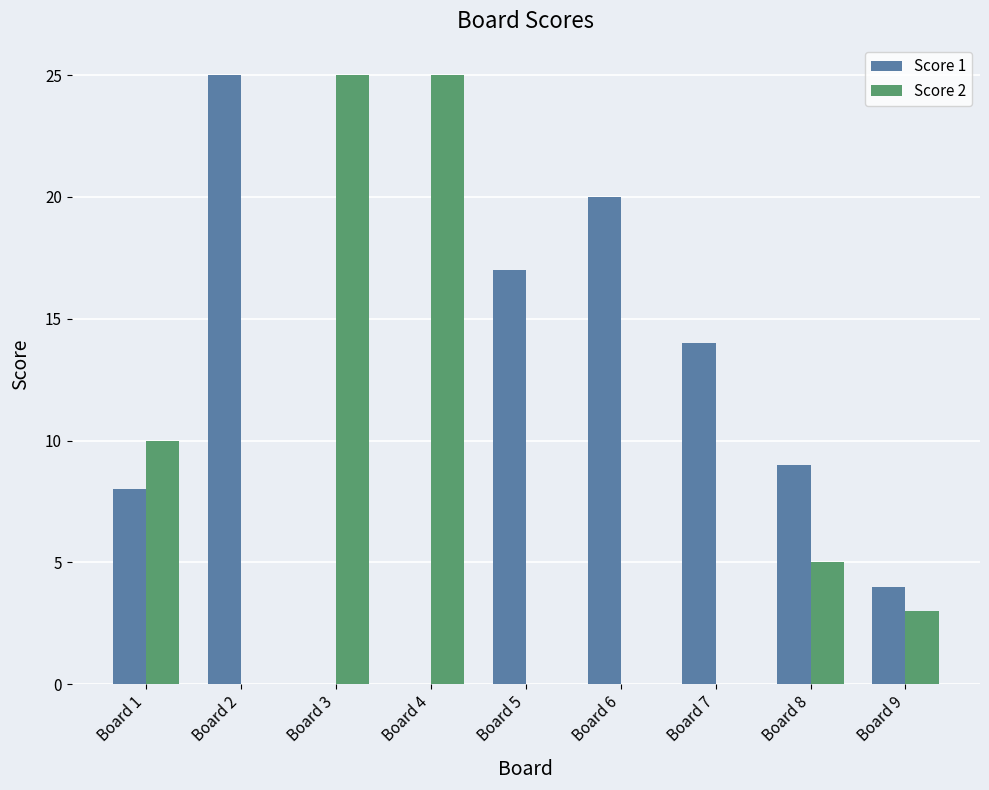

Between Board 5 and Board 8, which series saw the biggest shift?

Score 1